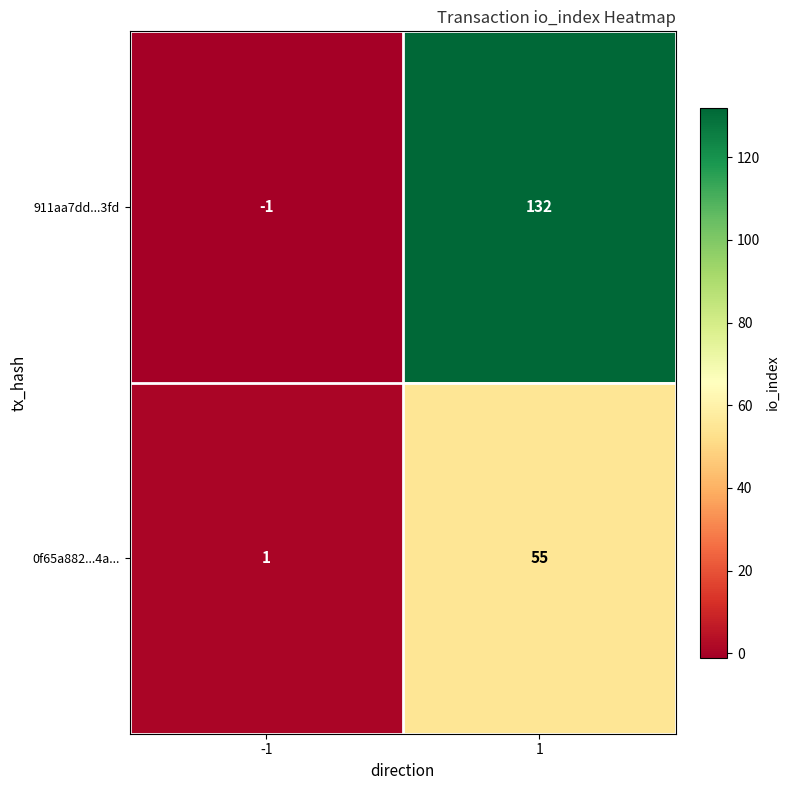

What is the greatest value displayed?

132